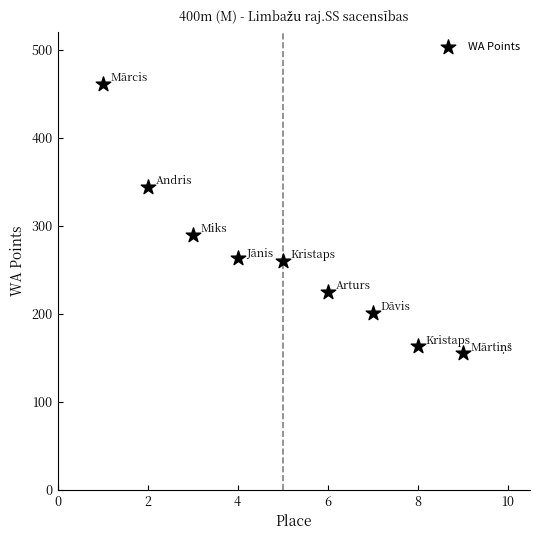

What Y value in the scatter plot is closest to 308?

290